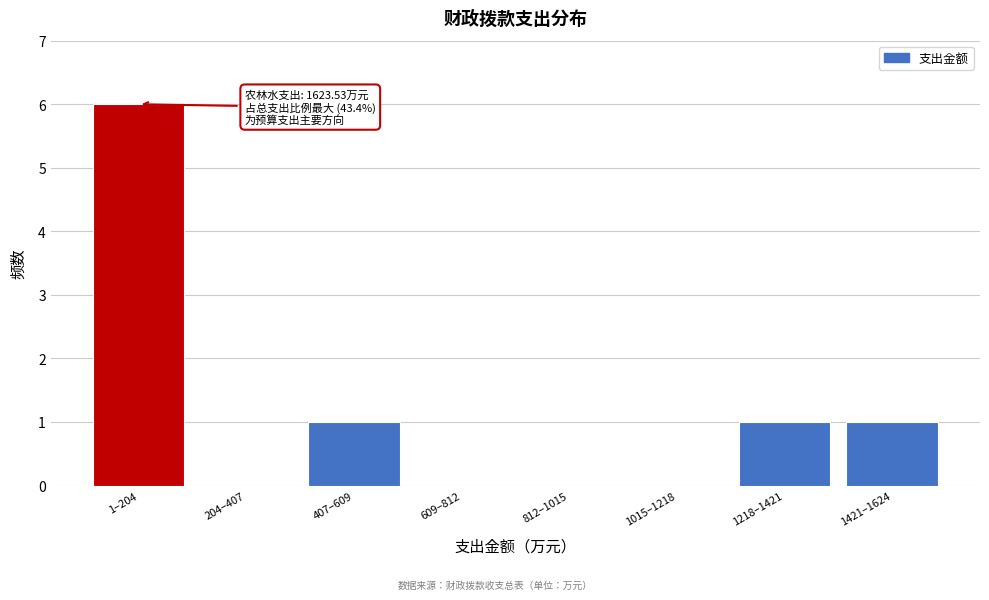

Reading right to left, transcribe all the data shown in this chart.

1421–1624=1	1218–1421=1	1015–1218=0	812–1015=0	609–812=0	407–609=1	204–407=0	1–204=6